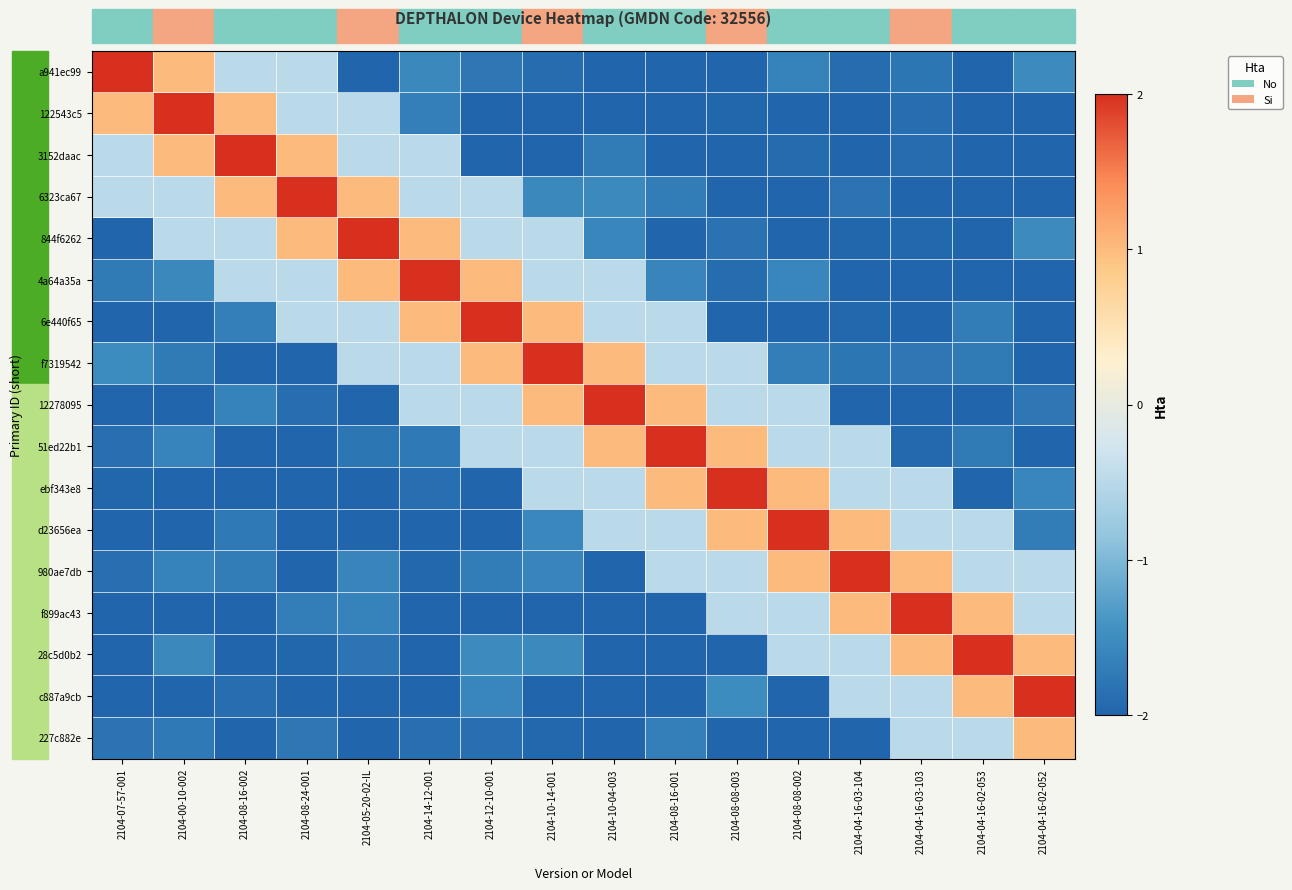

Reading left to right, list all the values displayed in this chart.

a941ec99: 2104-07-57-001=2.0	2104-00-10-002=1.0	2104-08-16-002=-0.5	2104-08-24-001=-0.5	2104-05-20-02-IL=-2.1	2104-14-12-001=-1.5	2104-12-10-001=-1.8	2104-10-14-001=-1.9	2104-10-04-003=-2.3	2104-08-16-001=-2.3	2104-08-08-003=-2.4	2104-08-08-002=-1.6	2104-04-16-03-104=-1.9	2104-04-16-03-103=-1.8	2104-04-16-02-053=-2.5	2104-04-16-02-052=-1.5
122543c5: 2104-07-57-001=1.0	2104-00-10-002=2.0	2104-08-16-002=1.0	2104-08-24-001=-0.5	2104-05-20-02-IL=-0.5	2104-14-12-001=-1.7	2104-12-10-001=-2.3	2104-10-14-001=-2.3	2104-10-04-003=-2.3	2104-08-16-001=-2.2	2104-08-08-003=-2.0	2104-08-08-002=-2.1	2104-04-16-03-104=-2.2	2104-04-16-03-103=-1.9	2104-04-16-02-053=-2.4	2104-04-16-02-052=-2.2
3152daac: 2104-07-57-001=-0.5	2104-00-10-002=1.0	2104-08-16-002=2.0	2104-08-24-001=1.0	2104-05-20-02-IL=-0.5	2104-14-12-001=-0.5	2104-12-10-001=-2.1	2104-10-14-001=-2.0	2104-10-04-003=-1.7	2104-08-16-001=-2.3	2104-08-08-003=-2.0	2104-08-08-002=-1.9	2104-04-16-03-104=-2.5	2104-04-16-03-103=-1.9	2104-04-16-02-053=-2.3	2104-04-16-02-052=-2.4
6323ca67: 2104-07-57-001=-0.5	2104-00-10-002=-0.5	2104-08-16-002=1.0	2104-08-24-001=2.0	2104-05-20-02-IL=1.0	2104-14-12-001=-0.5	2104-12-10-001=-0.5	2104-10-14-001=-1.6	2104-10-04-003=-1.5	2104-08-16-001=-1.7	2104-08-08-003=-2.2	2104-08-08-002=-2.4	2104-04-16-03-104=-1.8	2104-04-16-03-103=-2.1	2104-04-16-02-053=-2.4	2104-04-16-02-052=-2.0
844f6262: 2104-07-57-001=-2.5	2104-00-10-002=-0.5	2104-08-16-002=-0.5	2104-08-24-001=1.0	2104-05-20-02-IL=2.0	2104-14-12-001=1.0	2104-12-10-001=-0.5	2104-10-14-001=-0.5	2104-10-04-003=-1.6	2104-08-16-001=-2.2	2104-08-08-003=-1.8	2104-08-08-002=-2.2	2104-04-16-03-104=-2.0	2104-04-16-03-103=-2.0	2104-04-16-02-053=-2.3	2104-04-16-02-052=-1.5
4a64a35a: 2104-07-57-001=-1.7	2104-00-10-002=-1.6	2104-08-16-002=-0.5	2104-08-24-001=-0.5	2104-05-20-02-IL=1.0	2104-14-12-001=2.0	2104-12-10-001=1.0	2104-10-14-001=-0.5	2104-10-04-003=-0.5	2104-08-16-001=-1.6	2104-08-08-003=-1.9	2104-08-08-002=-1.6	2104-04-16-03-104=-2.4	2104-04-16-03-103=-2.3	2104-04-16-02-053=-2.5	2104-04-16-02-052=-2.2
6e440f65: 2104-07-57-001=-2.1	2104-00-10-002=-2.2	2104-08-16-002=-1.7	2104-08-24-001=-0.5	2104-05-20-02-IL=-0.5	2104-14-12-001=1.0	2104-12-10-001=2.0	2104-10-14-001=1.0	2104-10-04-003=-0.5	2104-08-16-001=-0.5	2104-08-08-003=-2.1	2104-08-08-002=-2.2	2104-04-16-03-104=-2.0	2104-04-16-03-103=-2.4	2104-04-16-02-053=-1.7	2104-04-16-02-052=-2.4
f7319542: 2104-07-57-001=-1.5	2104-00-10-002=-1.7	2104-08-16-002=-2.3	2104-08-24-001=-2.5	2104-05-20-02-IL=-0.5	2104-14-12-001=-0.5	2104-12-10-001=1.0	2104-10-14-001=2.0	2104-10-04-003=1.0	2104-08-16-001=-0.5	2104-08-08-003=-0.5	2104-08-08-002=-1.7	2104-04-16-03-104=-1.8	2104-04-16-03-103=-1.8	2104-04-16-02-053=-1.7	2104-04-16-02-052=-2.4
12278095: 2104-07-57-001=-2.1	2104-00-10-002=-2.4	2104-08-16-002=-1.6	2104-08-24-001=-1.9	2104-05-20-02-IL=-2.2	2104-14-12-001=-0.5	2104-12-10-001=-0.5	2104-10-14-001=1.0	2104-10-04-003=2.0	2104-08-16-001=1.0	2104-08-08-003=-0.5	2104-08-08-002=-0.5	2104-04-16-03-104=-2.4	2104-04-16-03-103=-2.2	2104-04-16-02-053=-2.2	2104-04-16-02-052=-1.8
51ed22b1: 2104-07-57-001=-1.9	2104-00-10-002=-1.6	2104-08-16-002=-2.0	2104-08-24-001=-2.4	2104-05-20-02-IL=-1.8	2104-14-12-001=-1.7	2104-12-10-001=-0.5	2104-10-14-001=-0.5	2104-10-04-003=1.0	2104-08-16-001=2.0	2104-08-08-003=1.0	2104-08-08-002=-0.5	2104-04-16-03-104=-0.5	2104-04-16-03-103=-1.9	2104-04-16-02-053=-1.7	2104-04-16-02-052=-2.0
ebf343e8: 2104-07-57-001=-2.0	2104-00-10-002=-2.1	2104-08-16-002=-2.5	2104-08-24-001=-2.4	2104-05-20-02-IL=-2.5	2104-14-12-001=-1.9	2104-12-10-001=-2.2	2104-10-14-001=-0.5	2104-10-04-003=-0.5	2104-08-16-001=1.0	2104-08-08-003=2.0	2104-08-08-002=1.0	2104-04-16-03-104=-0.5	2104-04-16-03-103=-0.5	2104-04-16-02-053=-2.0	2104-04-16-02-052=-1.6
d23656ea: 2104-07-57-001=-2.3	2104-00-10-002=-2.1	2104-08-16-002=-1.7	2104-08-24-001=-2.3	2104-05-20-02-IL=-2.4	2104-14-12-001=-2.2	2104-12-10-001=-2.3	2104-10-14-001=-1.6	2104-10-04-003=-0.5	2104-08-16-001=-0.5	2104-08-08-003=1.0	2104-08-08-002=2.0	2104-04-16-03-104=1.0	2104-04-16-03-103=-0.5	2104-04-16-02-053=-0.5	2104-04-16-02-052=-1.7
980ae7db: 2104-07-57-001=-1.9	2104-00-10-002=-1.6	2104-08-16-002=-1.7	2104-08-24-001=-2.3	2104-05-20-02-IL=-1.6	2104-14-12-001=-2.0	2104-12-10-001=-1.7	2104-10-14-001=-1.6	2104-10-04-003=-2.2	2104-08-16-001=-0.5	2104-08-08-003=-0.5	2104-08-08-002=1.0	2104-04-16-03-104=2.0	2104-04-16-03-103=1.0	2104-04-16-02-053=-0.5	2104-04-16-02-052=-0.5
f899ac43: 2104-07-57-001=-2.4	2104-00-10-002=-2.3	2104-08-16-002=-2.1	2104-08-24-001=-1.7	2104-05-20-02-IL=-1.6	2104-14-12-001=-2.5	2104-12-10-001=-2.0	2104-10-14-001=-2.1	2104-10-04-003=-2.3	2104-08-16-001=-2.4	2104-08-08-003=-0.5	2104-08-08-002=-0.5	2104-04-16-03-104=1.0	2104-04-16-03-103=2.0	2104-04-16-02-053=1.0	2104-04-16-02-052=-0.5
28c5d0b2: 2104-07-57-001=-2.2	2104-00-10-002=-1.6	2104-08-16-002=-2.2	2104-08-24-001=-2.0	2104-05-20-02-IL=-1.8	2104-14-12-001=-2.1	2104-12-10-001=-1.5	2104-10-14-001=-1.5	2104-10-04-003=-2.2	2104-08-16-001=-2.0	2104-08-08-003=-2.2	2104-08-08-002=-0.5	2104-04-16-03-104=-0.5	2104-04-16-03-103=1.0	2104-04-16-02-053=2.0	2104-04-16-02-052=1.0
c887a9cb: 2104-07-57-001=-2.2	2104-00-10-002=-2.5	2104-08-16-002=-1.9	2104-08-24-001=-2.0	2104-05-20-02-IL=-2.4	2104-14-12-001=-2.2	2104-12-10-001=-1.6	2104-10-14-001=-2.3	2104-10-04-003=-2.4	2104-08-16-001=-2.0	2104-08-08-003=-1.5	2104-08-08-002=-2.3	2104-04-16-03-104=-0.5	2104-04-16-03-103=-0.5	2104-04-16-02-053=1.0	2104-04-16-02-052=2.0
227c882e: 2104-07-57-001=-1.8	2104-00-10-002=-1.7	2104-08-16-002=-2.3	2104-08-24-001=-1.8	2104-05-20-02-IL=-2.1	2104-14-12-001=-1.9	2104-12-10-001=-1.9	2104-10-14-001=-2.0	2104-10-04-003=-2.4	2104-08-16-001=-1.7	2104-08-08-003=-2.2	2104-08-08-002=-2.3	2104-04-16-03-104=-2.5	2104-04-16-03-103=-0.5	2104-04-16-02-053=-0.5	2104-04-16-02-052=1.0